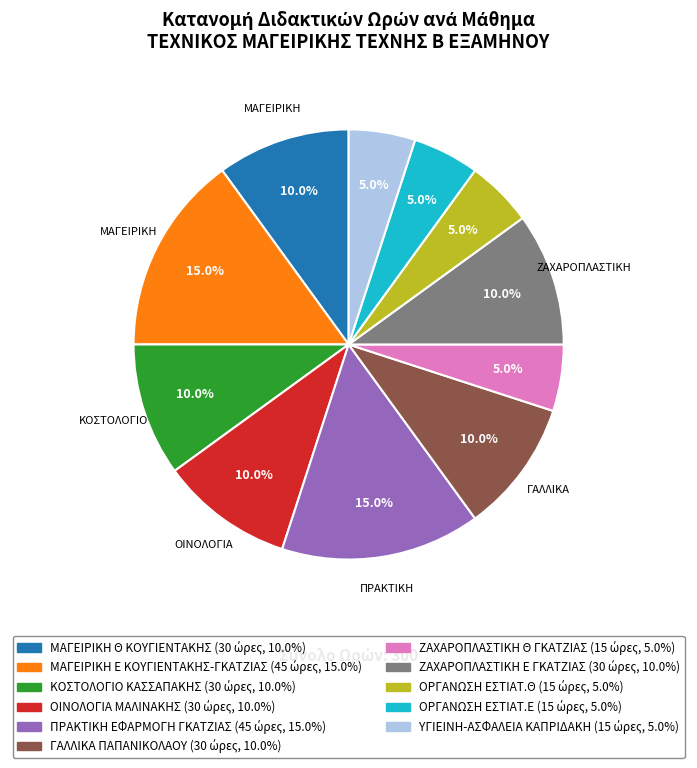

To the nearest percent, what percentage of the pie is ΠΡΑΚΤΙΚΗ ΕΦΑΡΜΟΓΗ ΓΚΑΤΖΙΑΣ?

15%